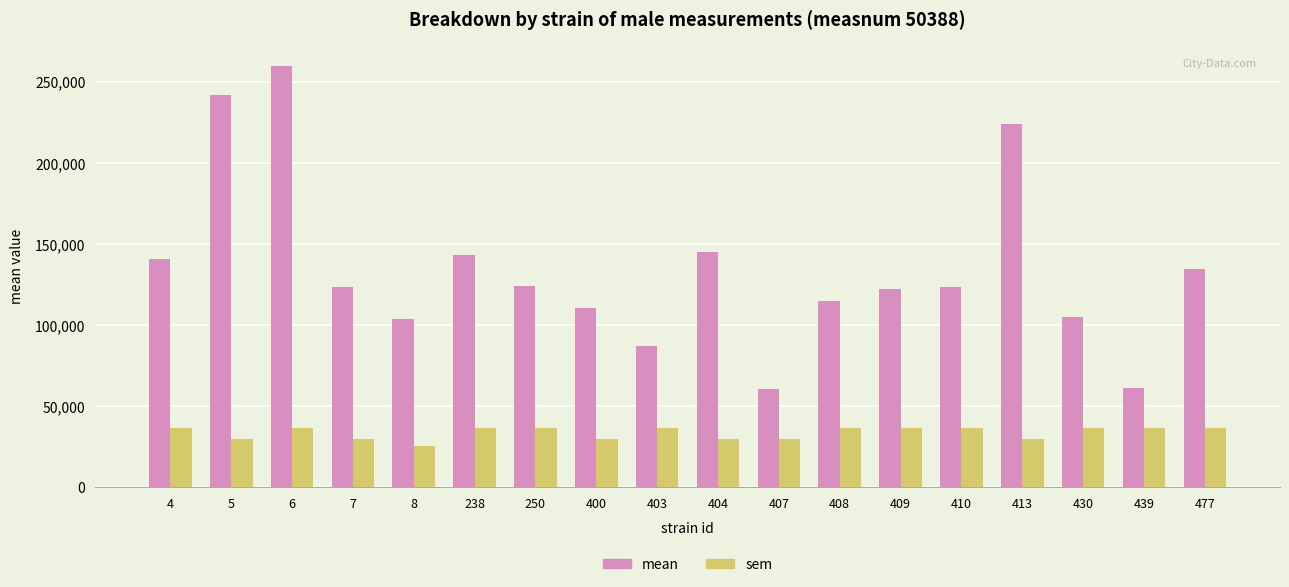

Read the mean value at 4.

141046.3